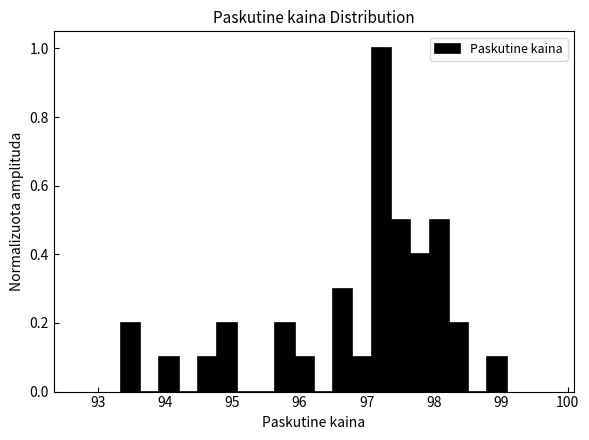

Around what value on the x-axis is the tallest bar? Give the approximate position of its centre, as read against the axis.

97.2